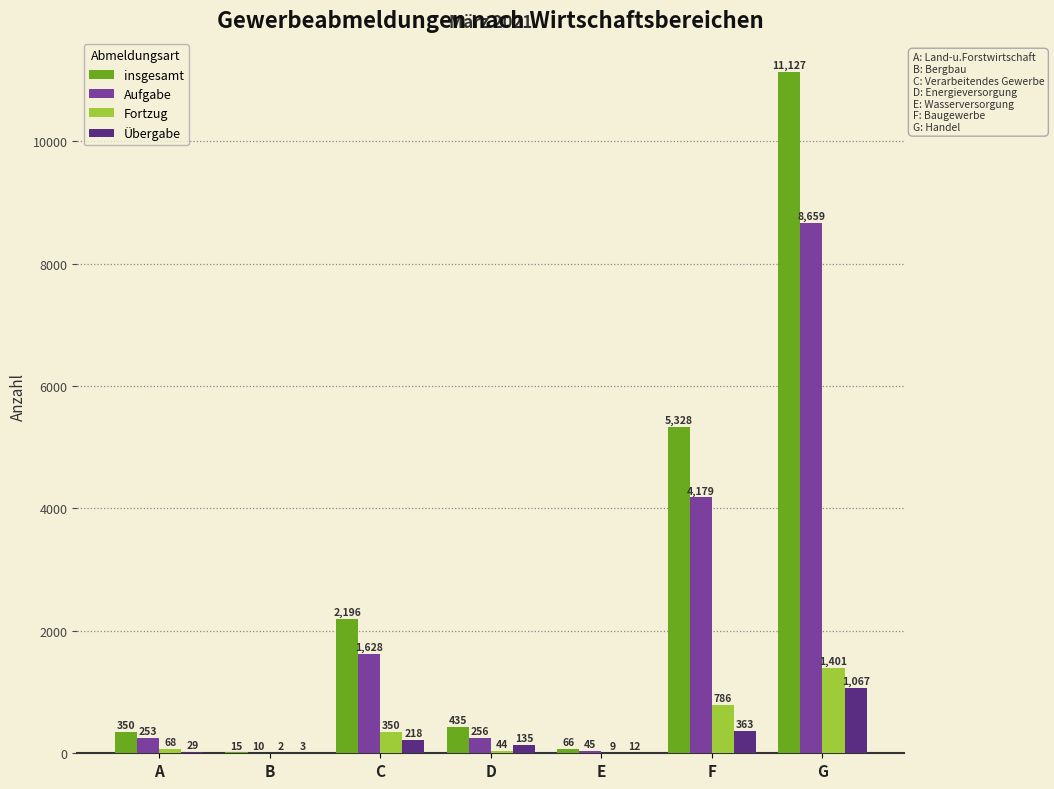

Are the bars horizontal?

No